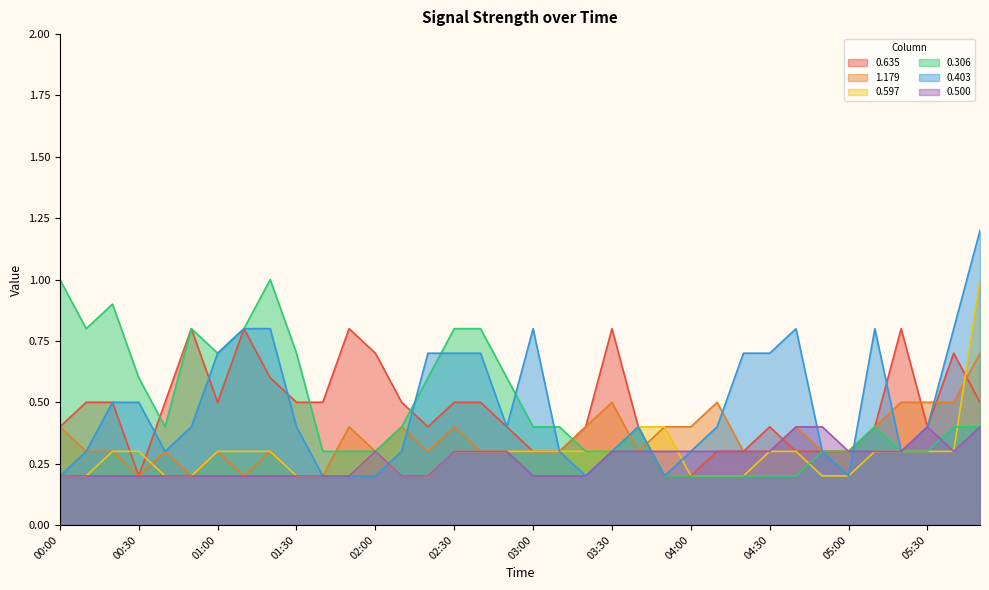

Reading left to right, transcribe all the data shown in this chart.

0.635: 0.4	0.5	0.5	0.2	0.5	0.8	0.5	0.8	0.6	0.5	0.5	0.8	0.7	0.5	0.4	0.5	0.5	0.4	0.3	0.3	0.4	0.8	0.4	0.2	0.2	0.3	0.3	0.4	0.3	0.3	0.3	0.4	0.8	0.4	0.7	0.5
1.179: 0.4	0.3	0.3	0.2	0.3	0.2	0.3	0.2	0.3	0.2	0.2	0.4	0.3	0.4	0.3	0.4	0.3	0.3	0.3	0.3	0.4	0.5	0.3	0.4	0.4	0.5	0.3	0.3	0.4	0.3	0.3	0.4	0.5	0.5	0.5	0.7
0.597: 0.2	0.2	0.3	0.3	0.2	0.2	0.3	0.3	0.3	0.2	0.2	0.2	0.3	0.2	0.2	0.3	0.3	0.3	0.3	0.3	0.3	0.3	0.4	0.4	0.2	0.2	0.2	0.3	0.3	0.2	0.2	0.3	0.3	0.3	0.3	1.0
0.306: 1.0	0.8	0.9	0.6	0.4	0.8	0.7	0.8	1.0	0.7	0.3	0.3	0.3	0.4	0.6	0.8	0.8	0.6	0.4	0.4	0.3	0.3	0.4	0.2	0.2	0.2	0.2	0.2	0.2	0.3	0.3	0.4	0.3	0.3	0.4	0.4
0.403: 0.2	0.3	0.5	0.5	0.3	0.4	0.7	0.8	0.8	0.4	0.2	0.2	0.2	0.3	0.7	0.7	0.7	0.4	0.8	0.3	0.2	0.3	0.4	0.2	0.3	0.4	0.7	0.7	0.8	0.3	0.2	0.8	0.3	0.4	0.8	1.2
0.500: 0.2	0.2	0.2	0.2	0.2	0.2	0.2	0.2	0.2	0.2	0.2	0.2	0.3	0.2	0.2	0.3	0.3	0.3	0.2	0.2	0.2	0.3	0.3	0.3	0.3	0.3	0.3	0.3	0.4	0.4	0.3	0.3	0.3	0.4	0.3	0.4